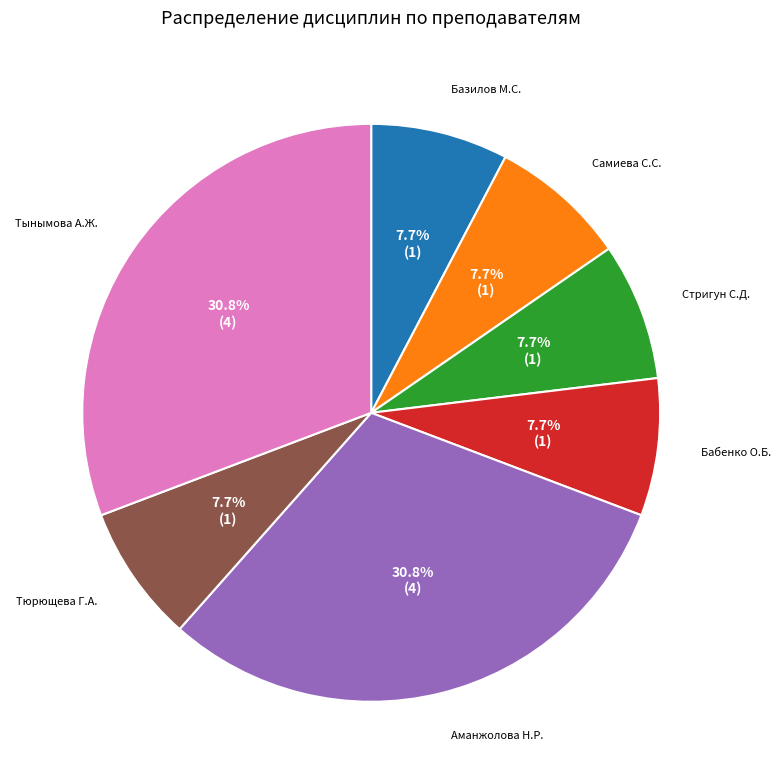

Does any single category account for the majority?

No